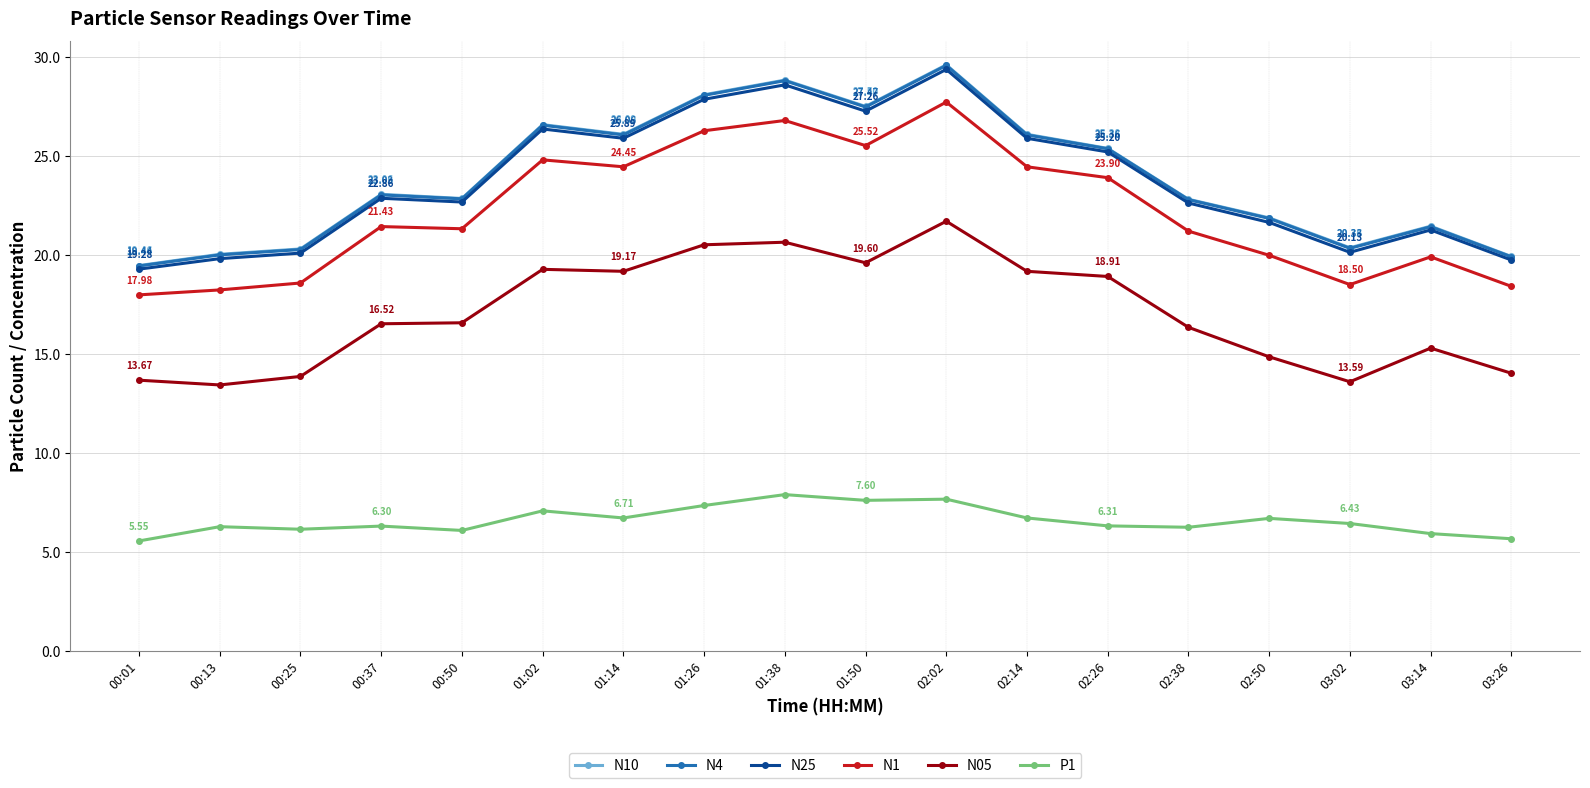

What is the difference between the highest and lowest values at 01:02?

19.5